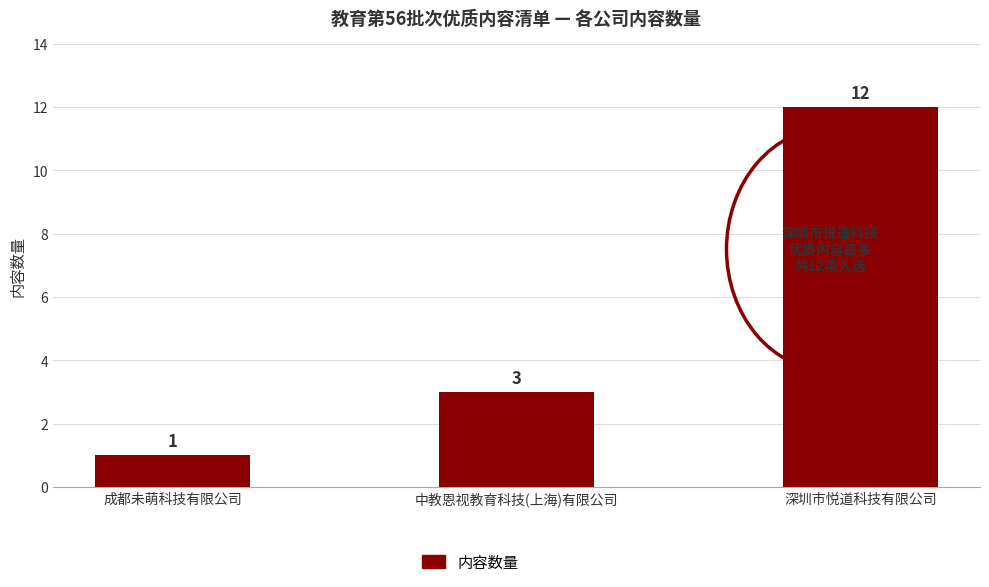

Reading left to right, transcribe all the data shown in this chart.

1	3	12